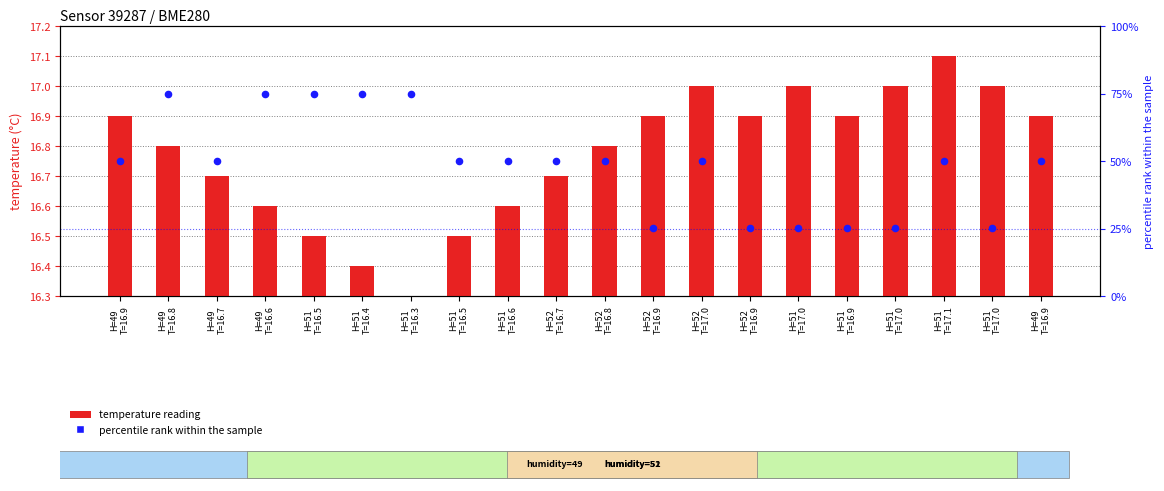

What are all the series names shown in the legend?

temperature reading, percentile rank within the sample